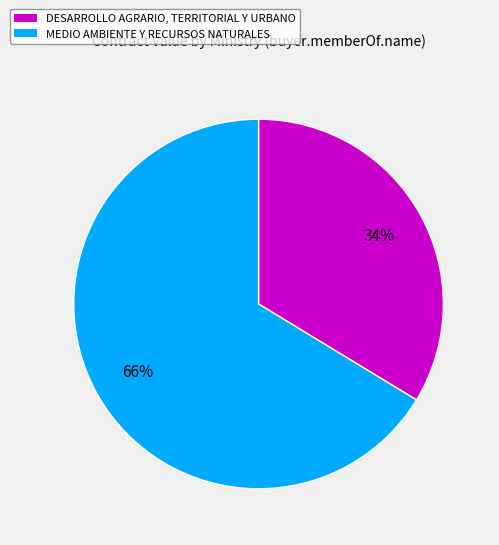

Rank the categories by value from highest to lowest.

MEDIO AMBIENTE Y RECURSOS NATURALES, DESARROLLO AGRARIO, TERRITORIAL Y URBANO